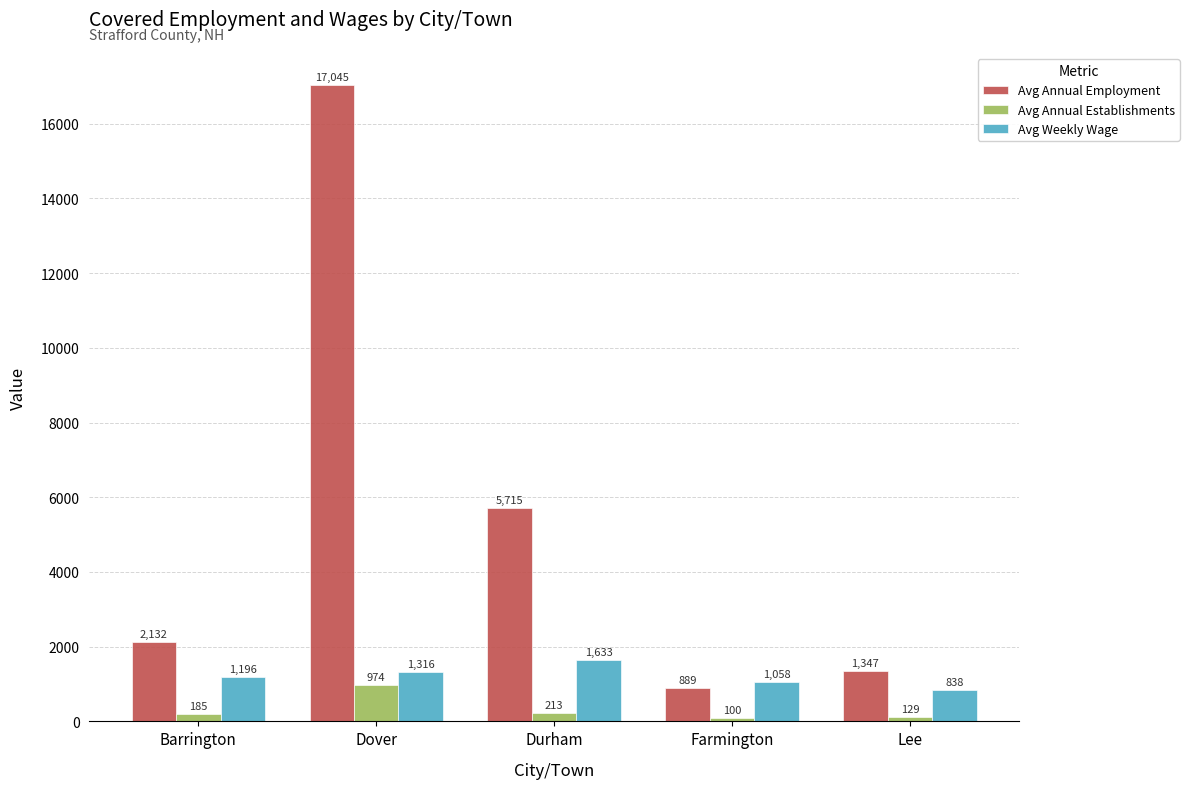

How many bars are there in total?

15